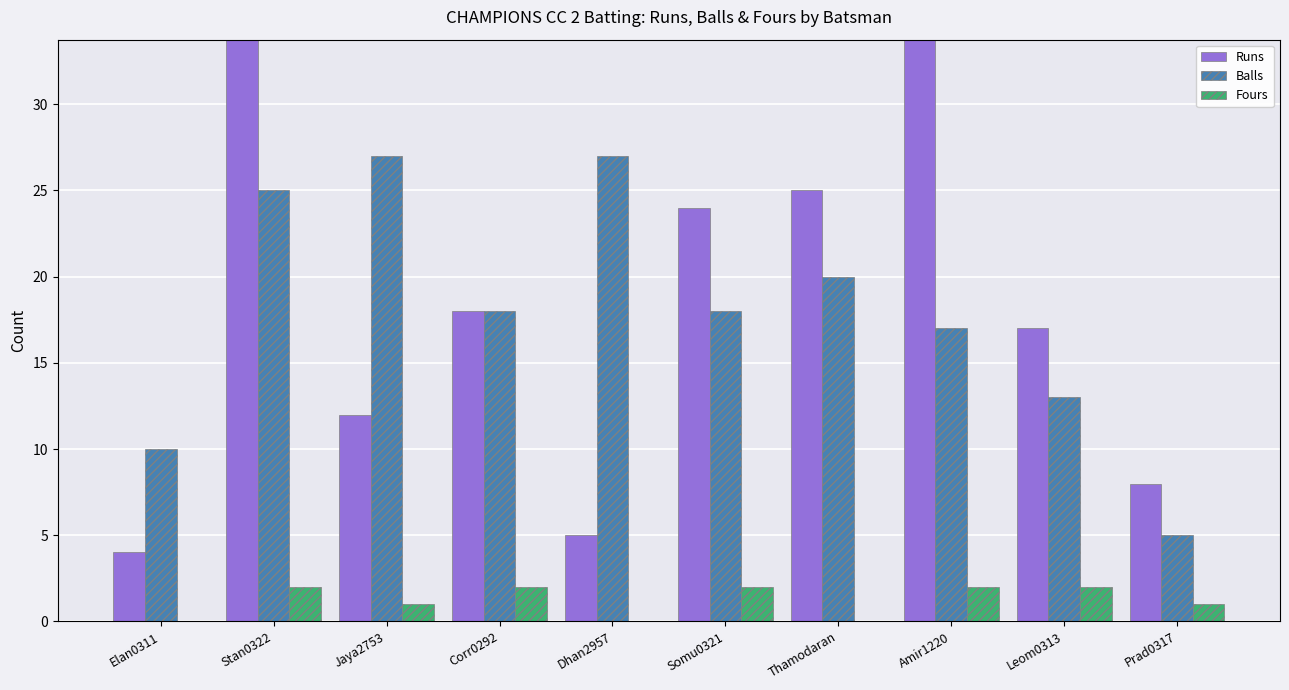

Reading left to right, transcribe all the data shown in this chart.

Runs: 4	34	12	18	5	24	25	49	17	8
Balls: 10	25	27	18	27	18	20	17	13	5
Fours: 0	2	1	2	0	2	0	2	2	1